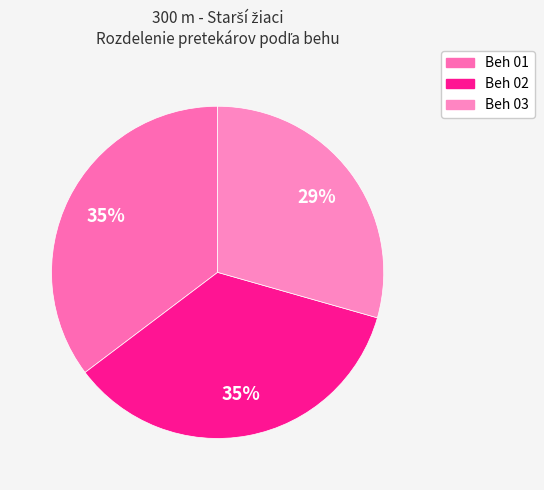

What is the smallest slice in the pie chart?

Beh 03